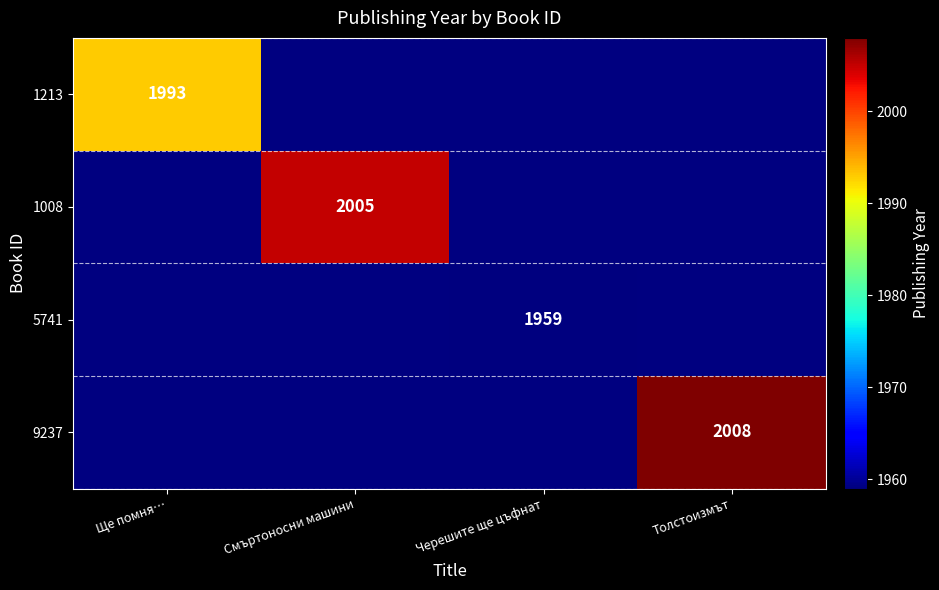

At which category does the chart reach its peak across all series?

Толстоизмът